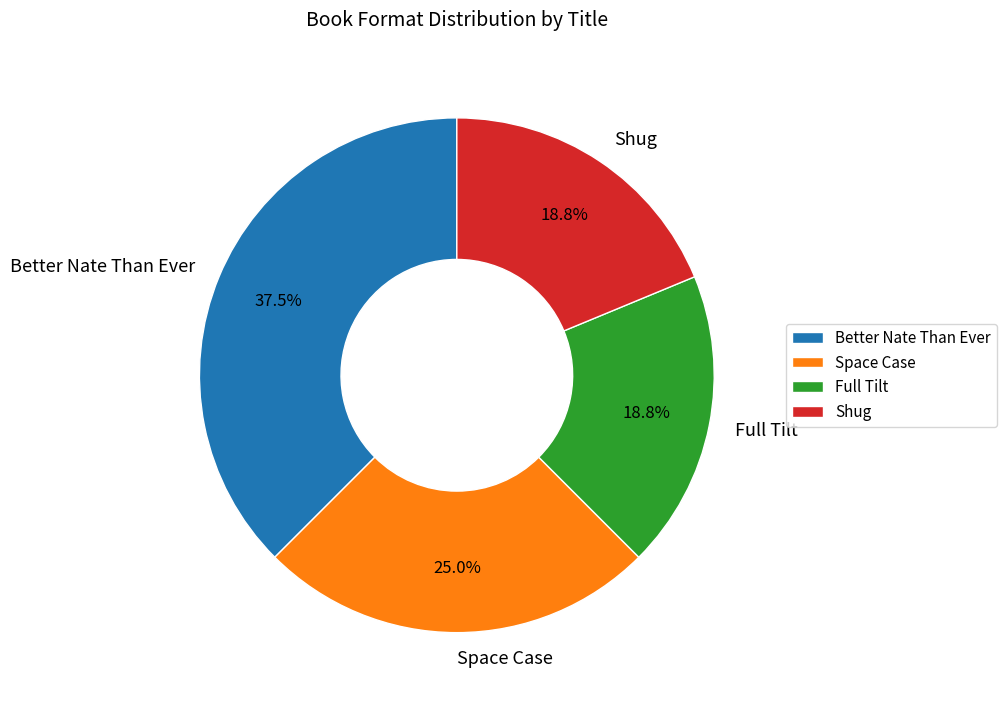

Is it true that Full Tilt is 6% of the pie?

False